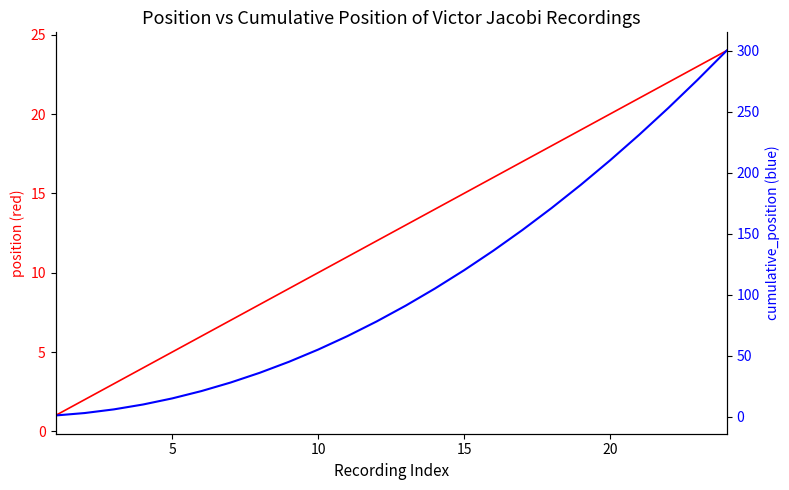

True or false: position and cumulative_position intersect in this chart.

False